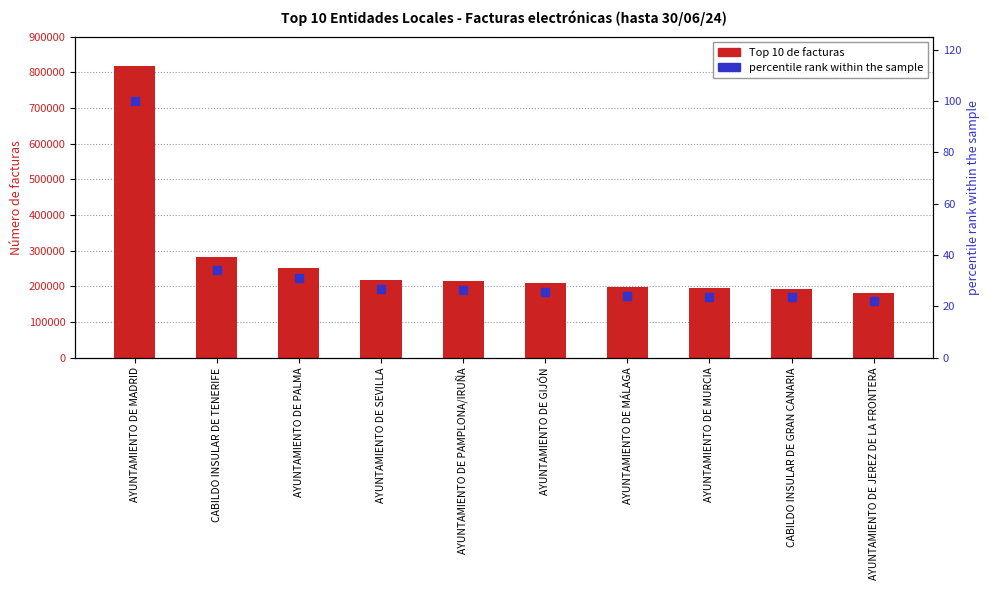

At which category is the sum across all series the highest?

AYUNTAMIENTO DE MADRID